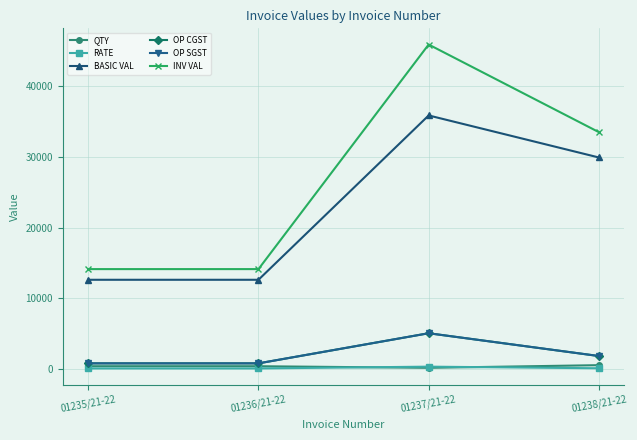

Does the chart have visible grid lines?

Yes